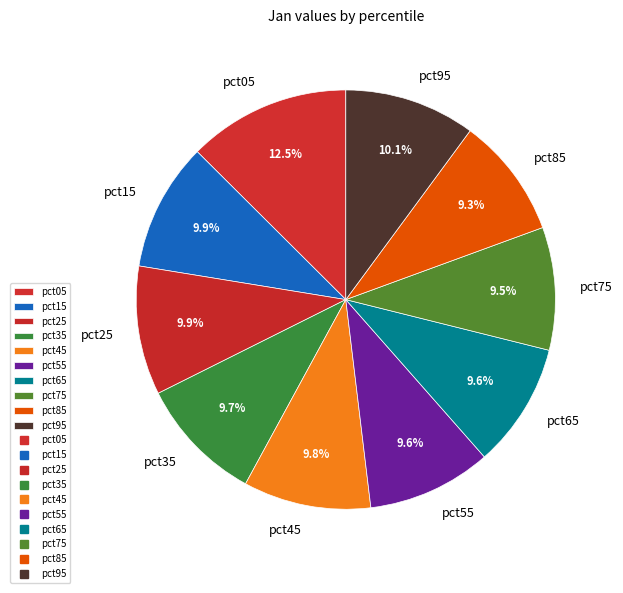

Does pct45 represent more than half of the total?

No